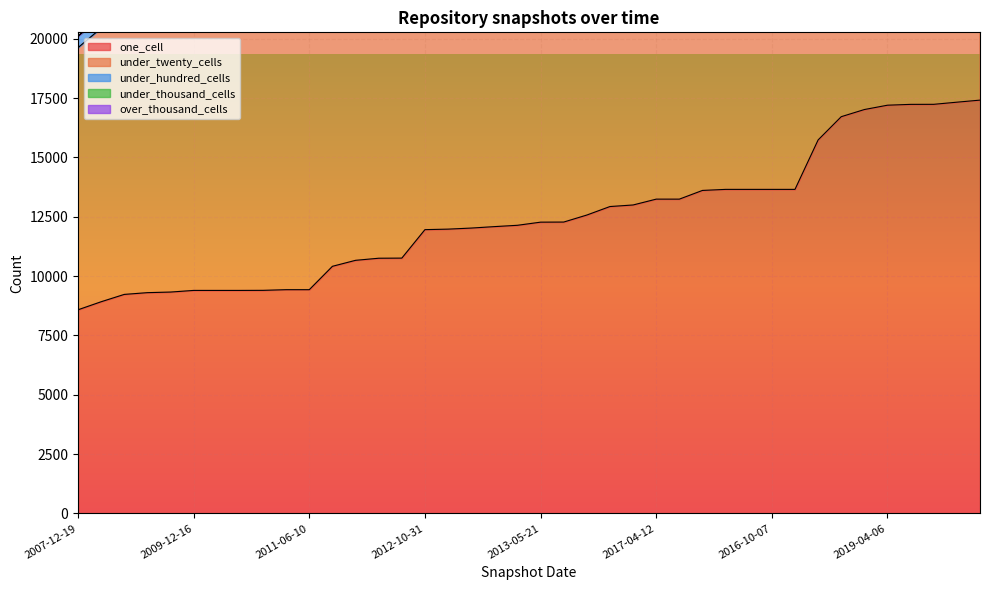

Where is under_twenty_cells nearest to the value 15174?

2017-10-12